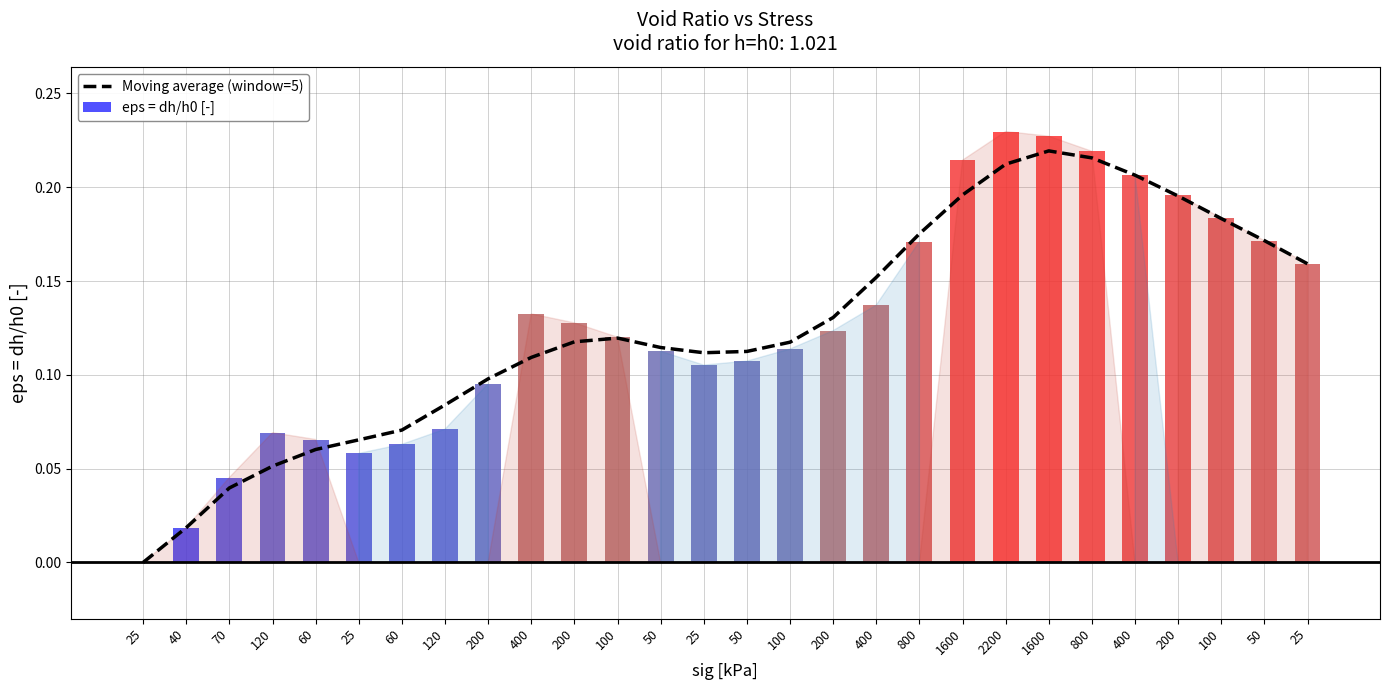

What is the average value?

0.1